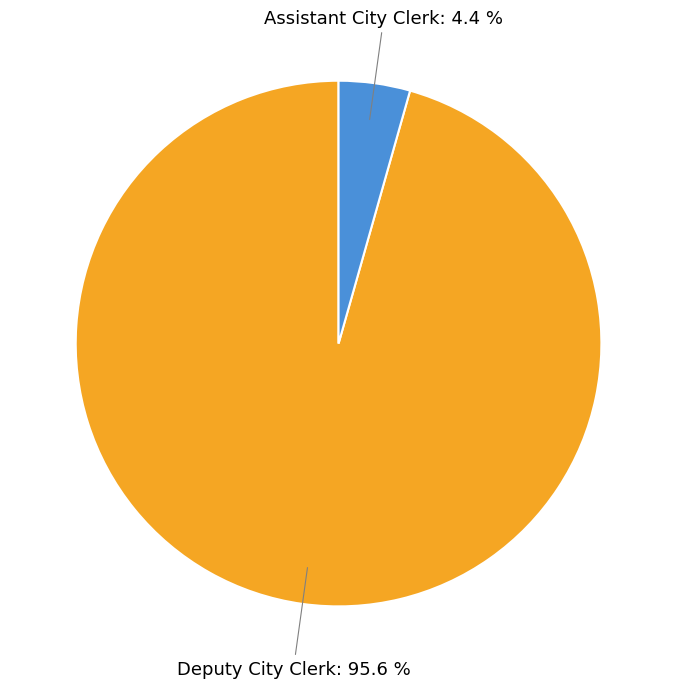

How many slices are in this pie chart?

2